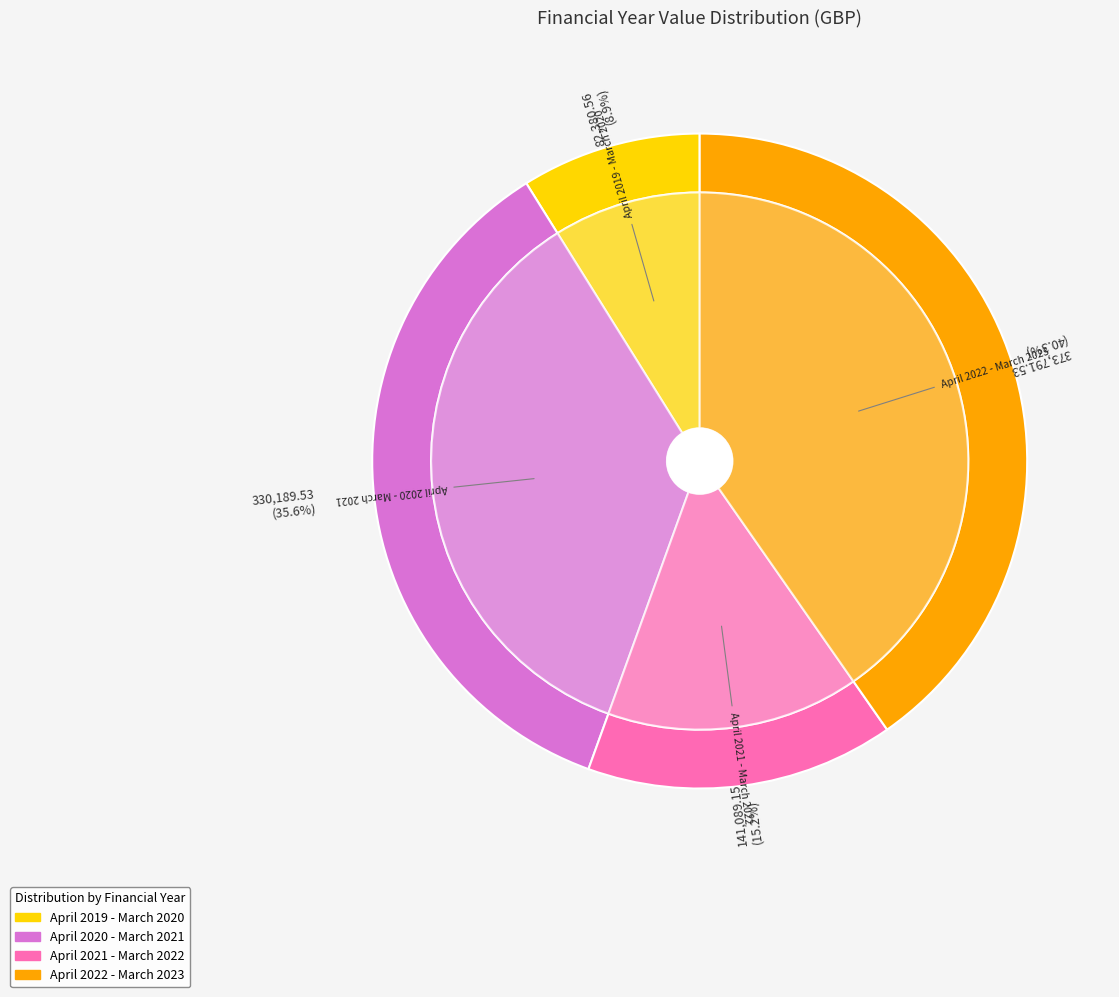

True or false: April 2020 - March 2021 accounts for 36% of the total.

True